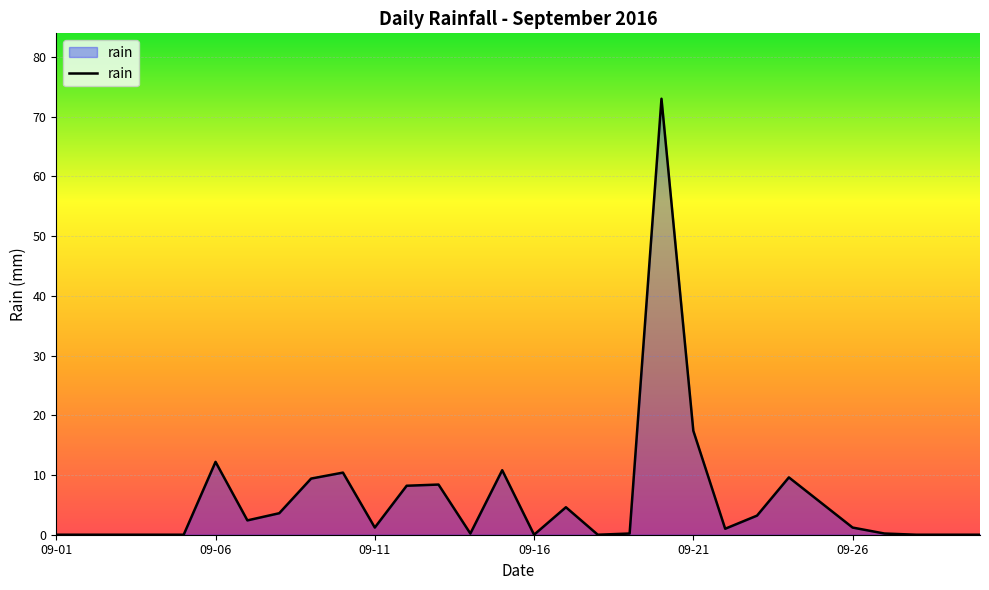

What is the greatest value displayed?

73.0